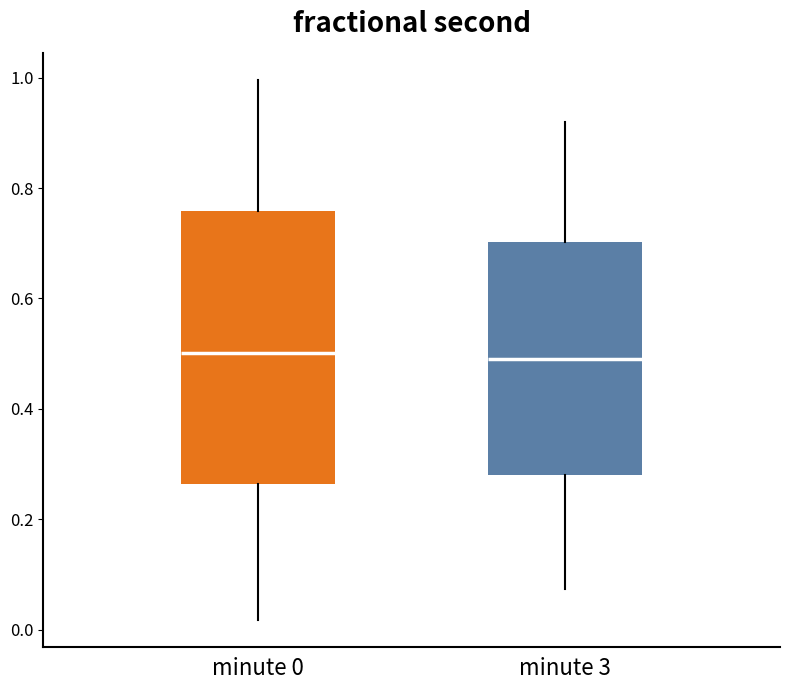

Where does the upper whisker of the box for minute 3 end on the y-axis? The values are not printed on the chart, so give them approximately, as read against the axis.

0.92